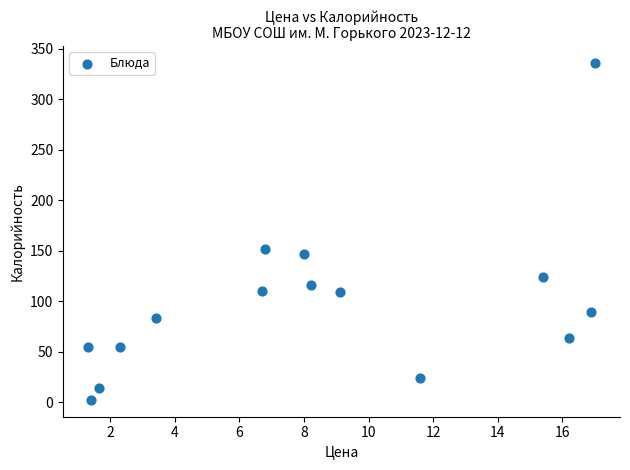

What is the range of Y values (max minus min)?

333.4